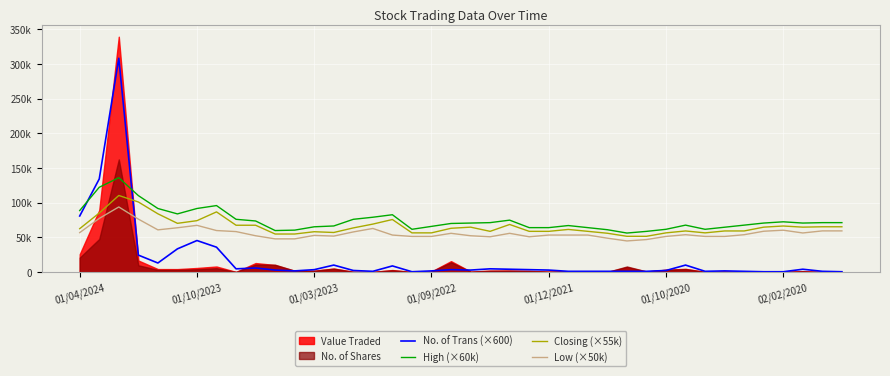

How many categories are shown in the chart?

40